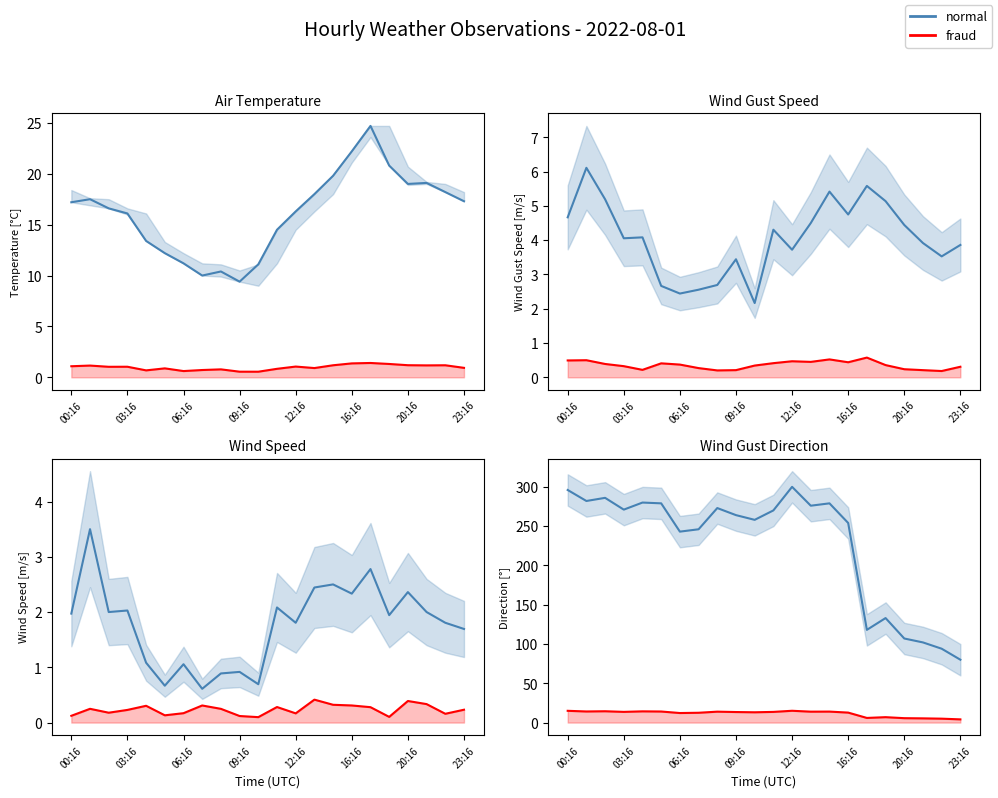

What is the difference between the second highest and minimum values in the normal series?

216.0